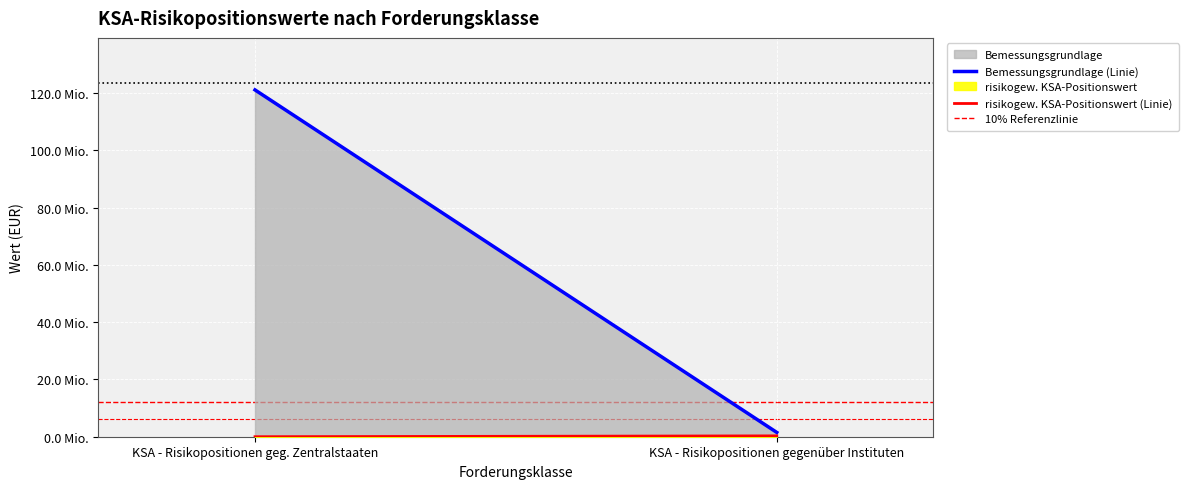

Between KSA - Risikopositionen geg. Zentralstaaten and KSA - Risikopositionen gegenüber Instituten, which series saw the biggest shift?

Bemessungsgrundlage (Linie)